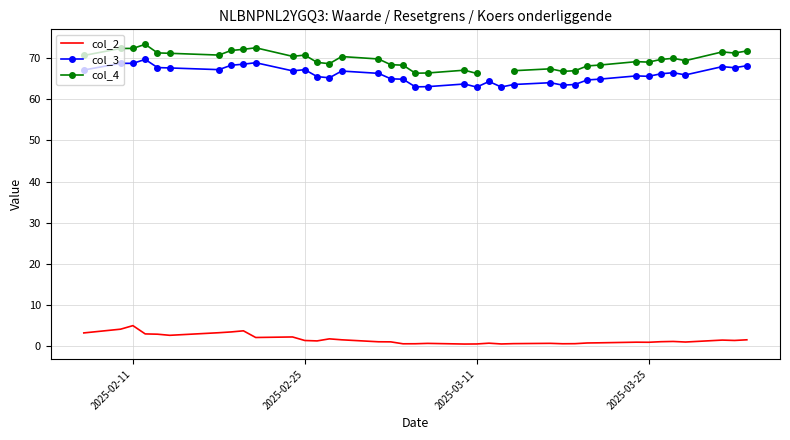

How many categories are shown in the chart?

38